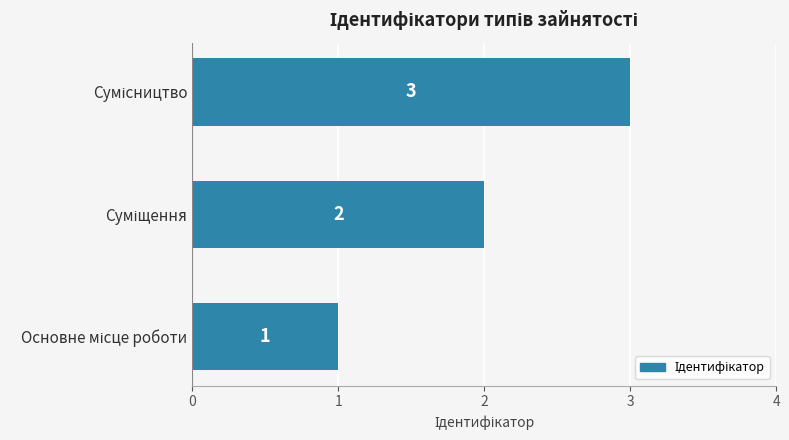

What is the sum of all values?

6